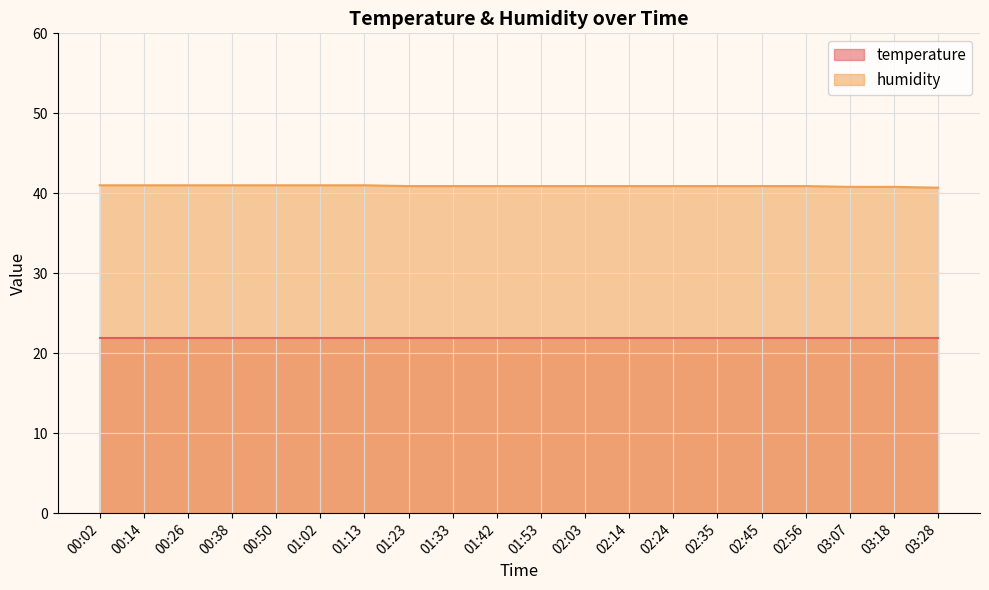

Reading left to right, what are all the values shown in this chart?

00:02=41.0	00:14=41.0	00:26=41.0	00:38=41.0	00:50=41.0	01:02=41.0	01:13=41.0	01:23=40.9	01:33=40.9	01:42=40.9	01:53=40.9	02:03=40.9	02:14=40.9	02:24=40.9	02:35=40.9	02:45=40.9	02:56=40.9	03:07=40.8	03:18=40.8	03:28=40.7